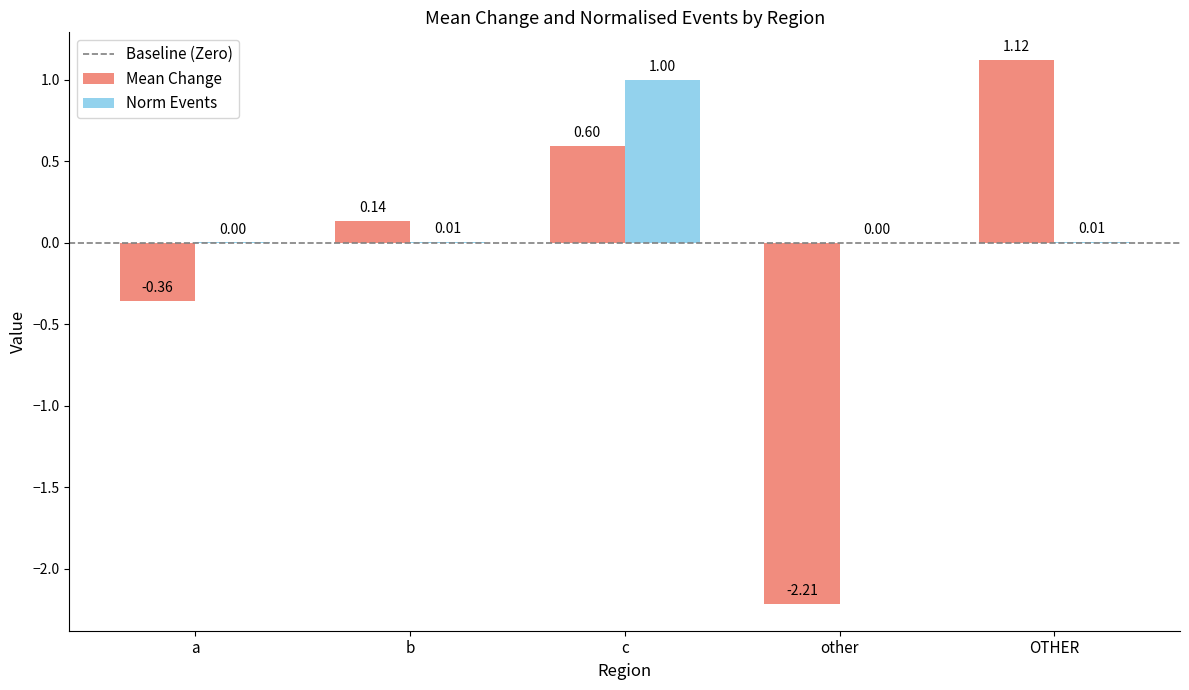

Which series has the widest spread of values?

Mean Change